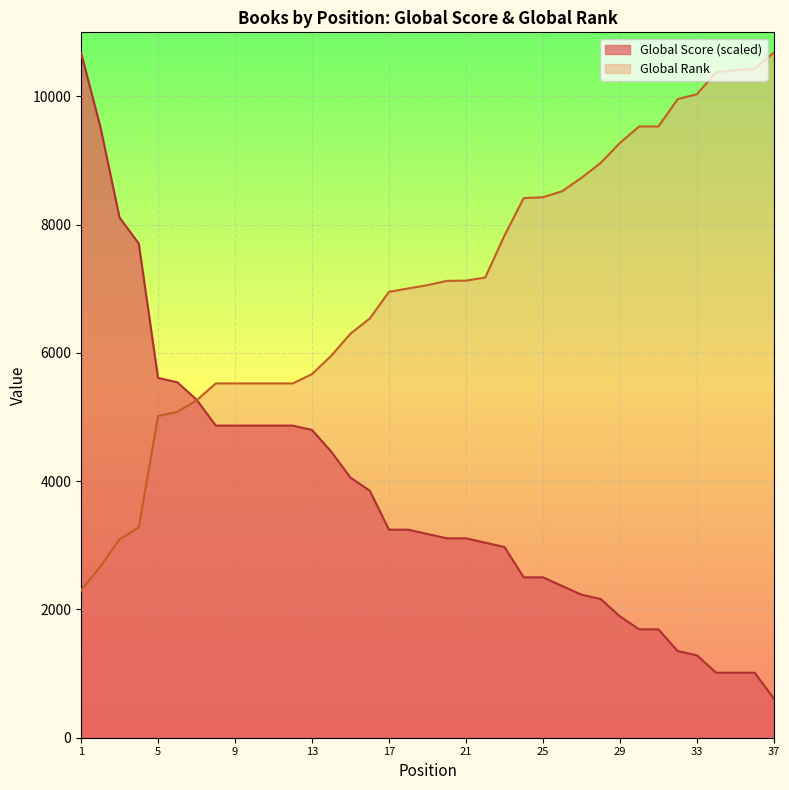

True or false: Global Rank (scaled) has a value of 2298.0 at 1.

True